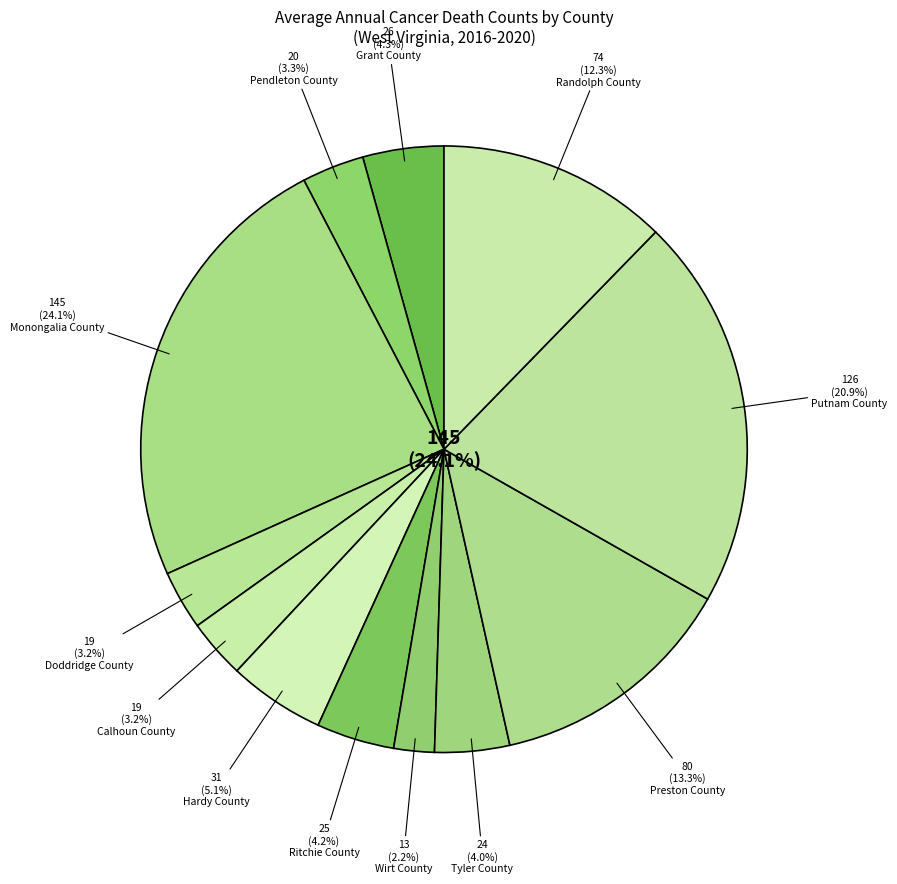

How much of the chart is everything except Doddridge County?

96.8%